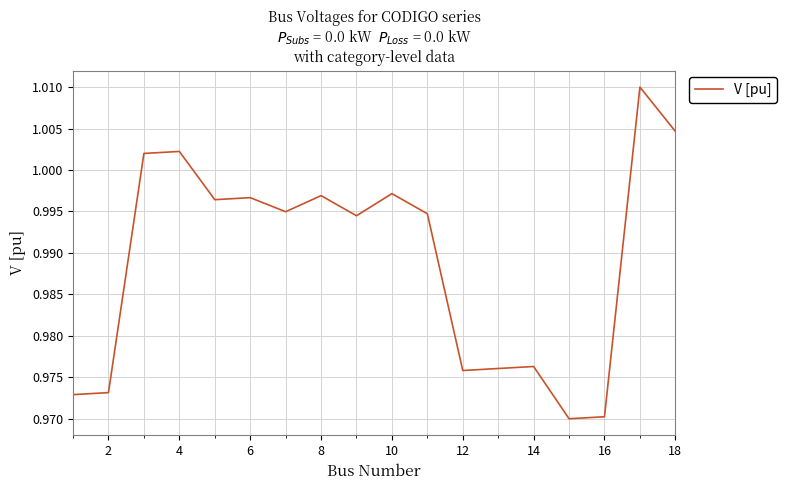

How many lines are shown in the chart?

1